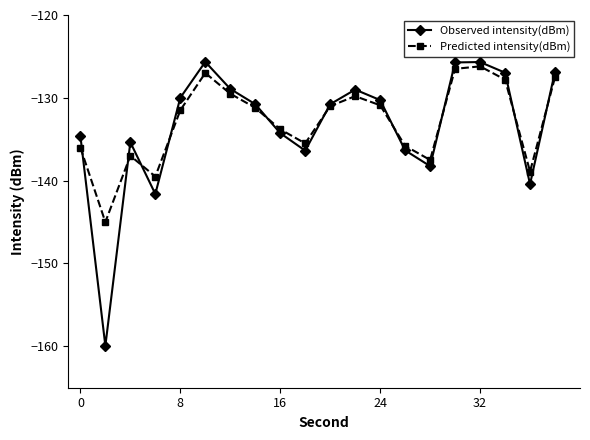

What is the highest value of the Predicted intensity(dBm) series?

-126.2